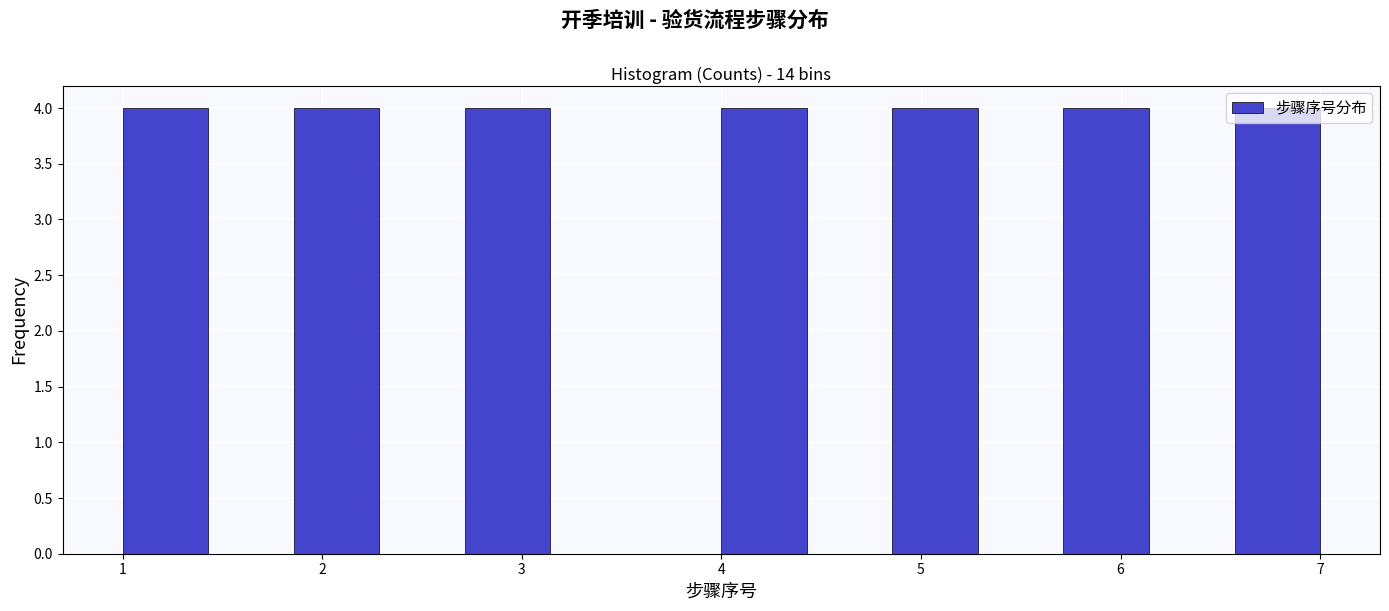

Reading left to right, transcribe this chart: for each bar, give the range it covers on the x-axis and its height. Neither the bar edges nor the heights are printed on the chart, so give them approximately, as read against the axes.

1.0 to 1.4: 4
1.4 to 1.9: 0
1.9 to 2.3: 4
2.3 to 2.7: 0
2.7 to 3.1: 4
3.1 to 3.6: 0
3.6 to 4.0: 0
4.0 to 4.4: 4
4.4 to 4.9: 0
4.9 to 5.3: 4
5.3 to 5.7: 0
5.7 to 6.1: 4
6.1 to 6.6: 0
6.6 to 7.0: 4